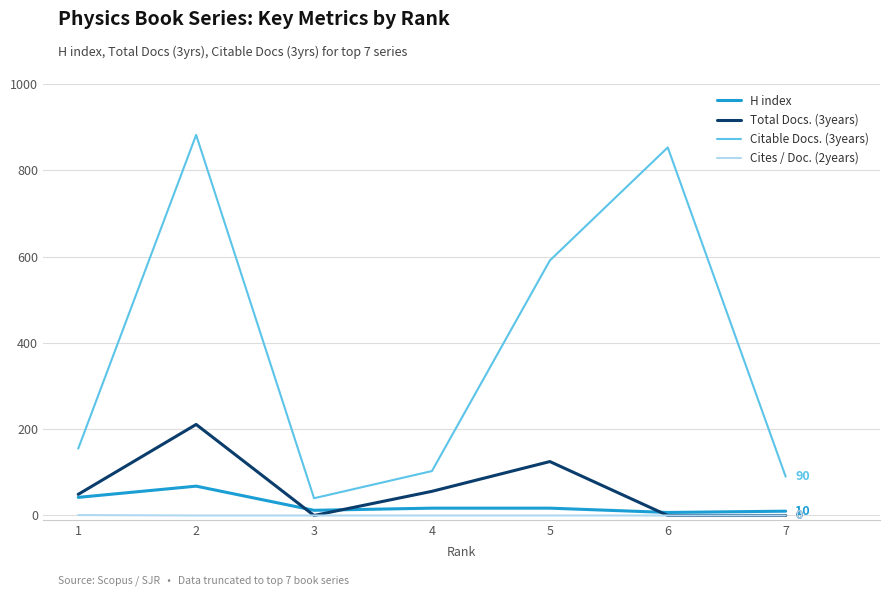

Which series has the largest range (max minus min)?

Citable Docs. (3years)